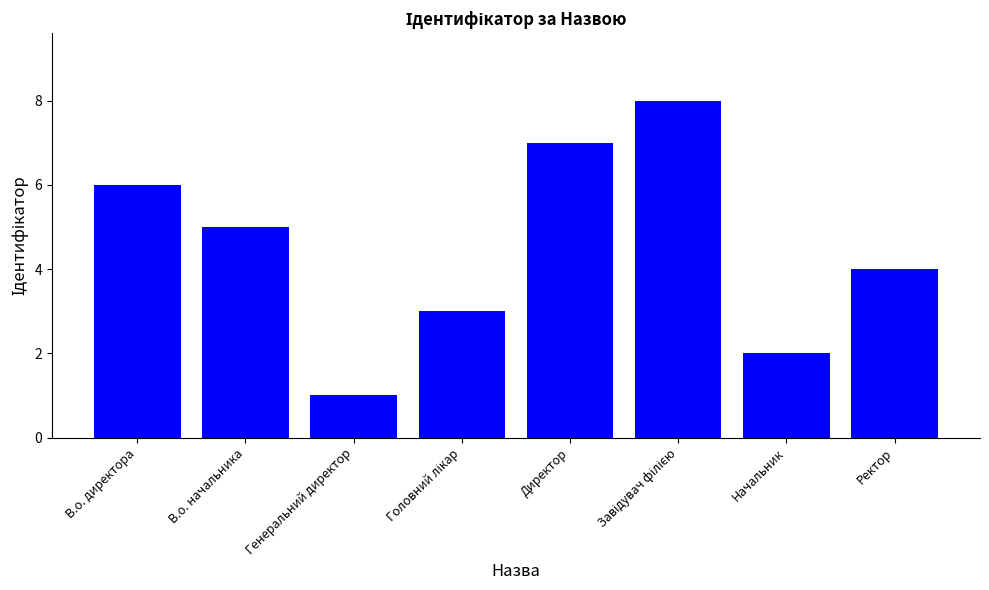

Between В.о. директора and Генеральний директор, which is larger?

В.о. директора